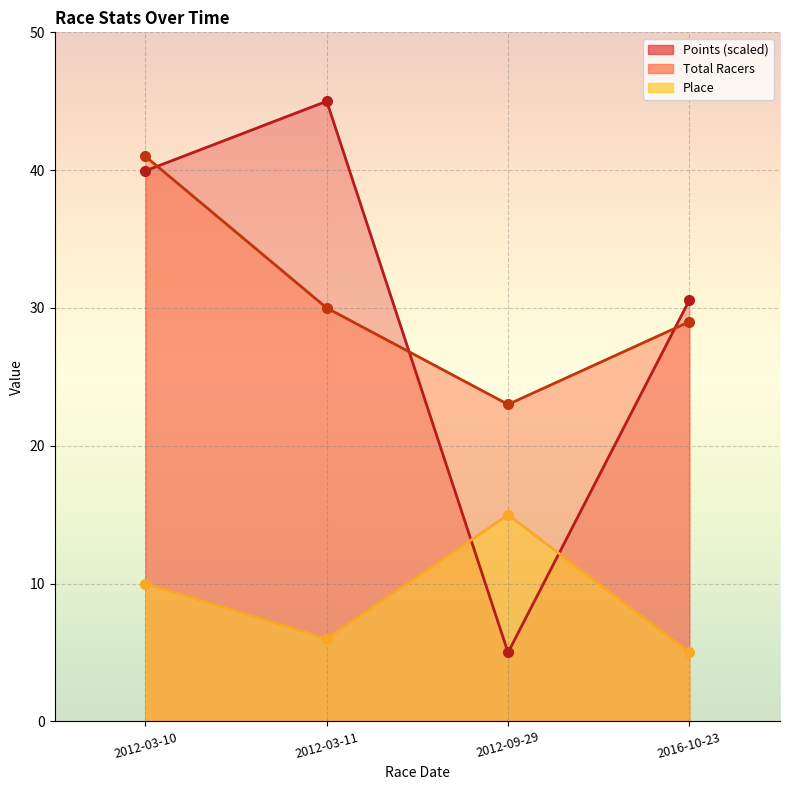

Between 2012-09-29 and 2016-10-23, which is larger?

2012-09-29